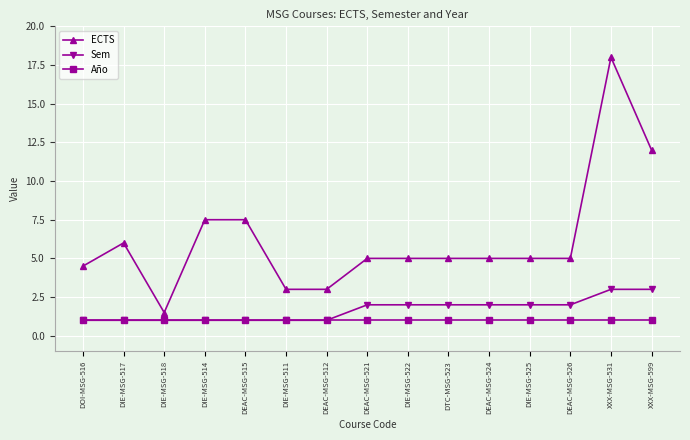

How many data points does each series have?

15